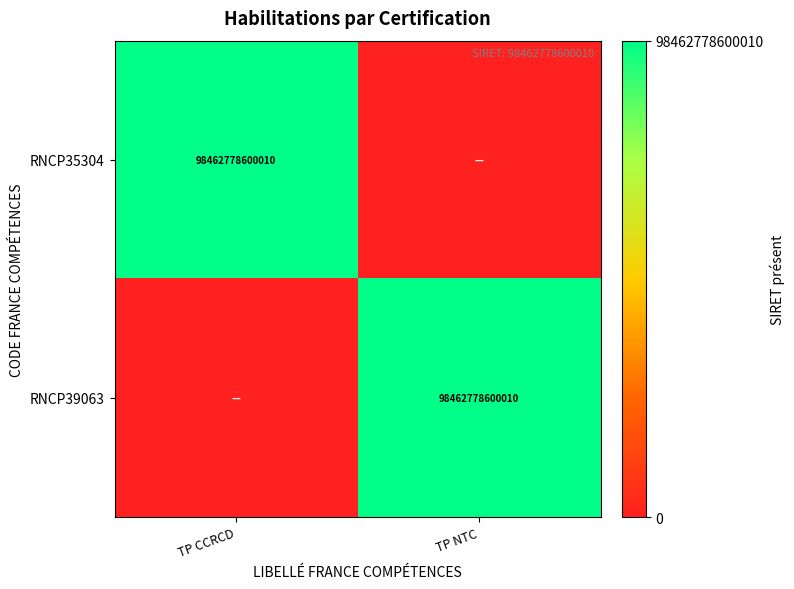

True or false: RNCP35304 has a value of 45857512733625 at TP CCRCD.

False